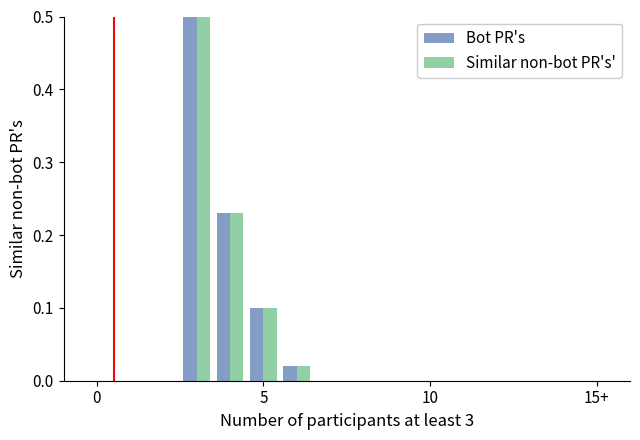

What is the maximum value for Similar non-bot PR's'?

0.5